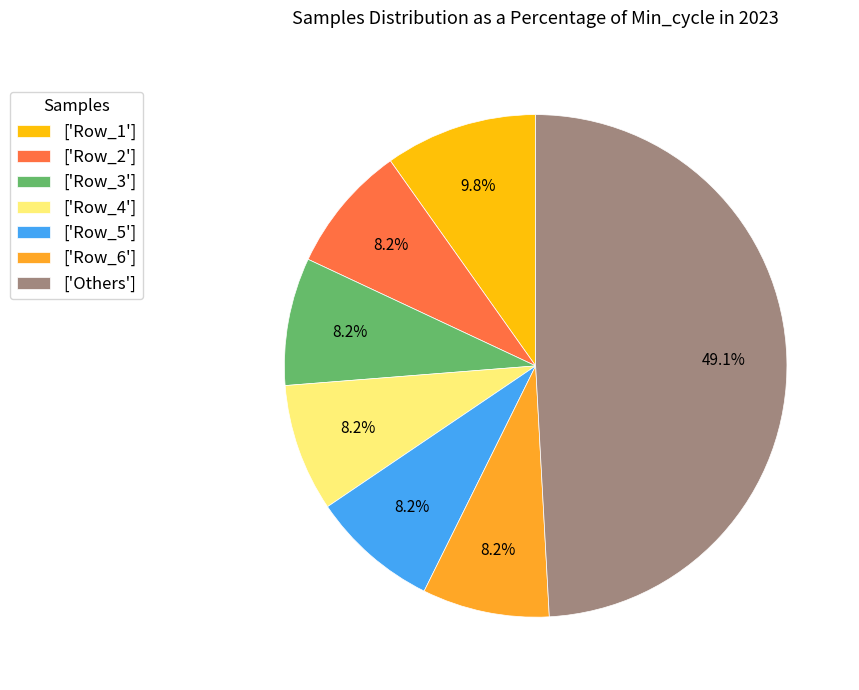

How many segments does this pie chart have?

7